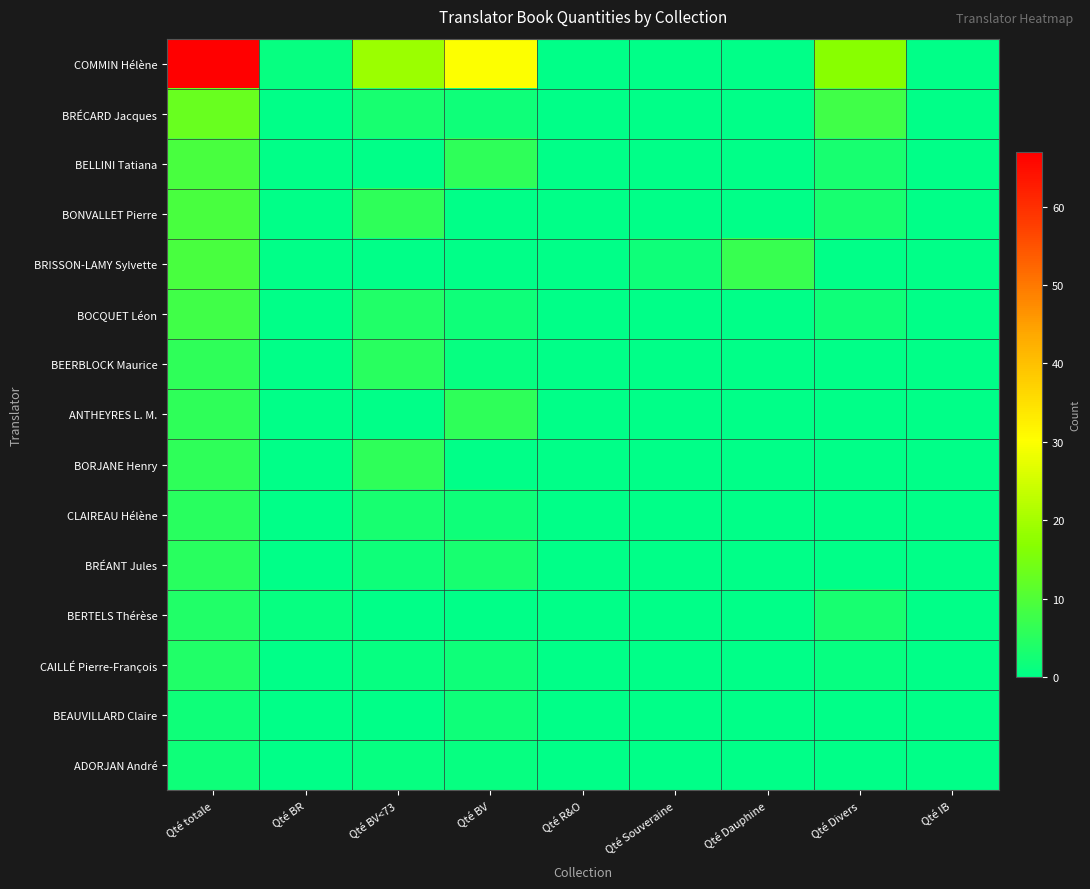

Rank the series by their maximum value, from highest to lowest.

COMMIN Hélène, BRÉCARD Jacques, BELLINI Tatiana, BONVALLET Pierre, BRISSON-LAMY Sylvette, BOCQUET Léon, BEERBLOCK Maurice, ANTHEYRES L. M., BORJANE Henry, CLAIREAU Hélène, BRÉANT Jules, BERTELS Thérèse, CAILLÉ Pierre-François, BEAUVILLARD Claire, ADORJAN André